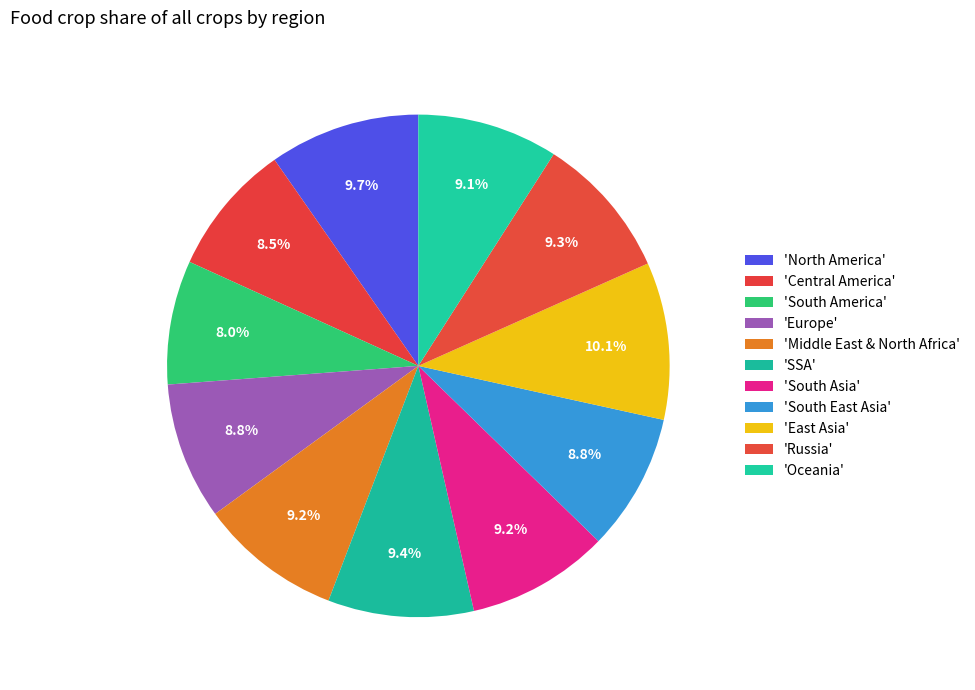

Which category has the smallest portion of the pie?

South America